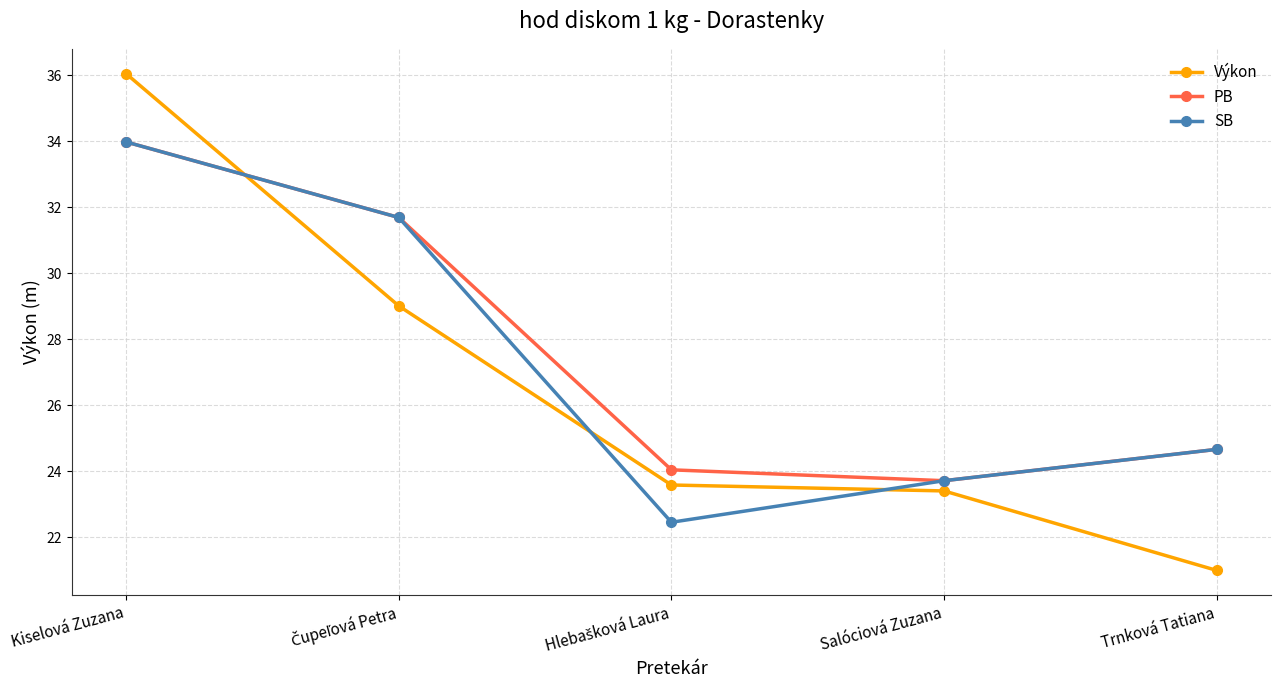

What is the total value across all series at Kiselová Zuzana?

104.0